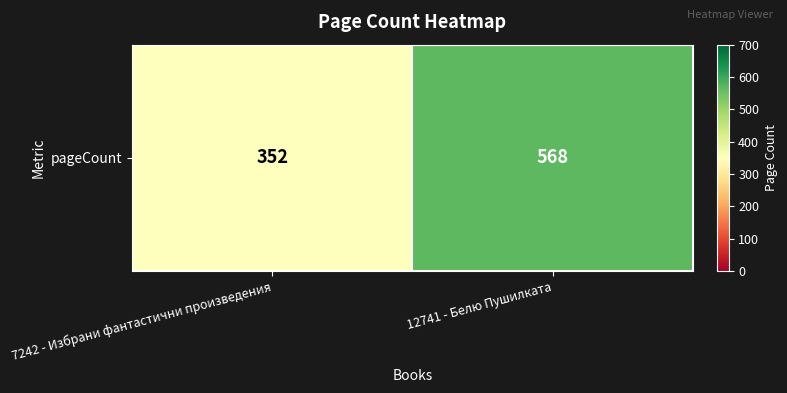

How many categories are shown in the chart?

2